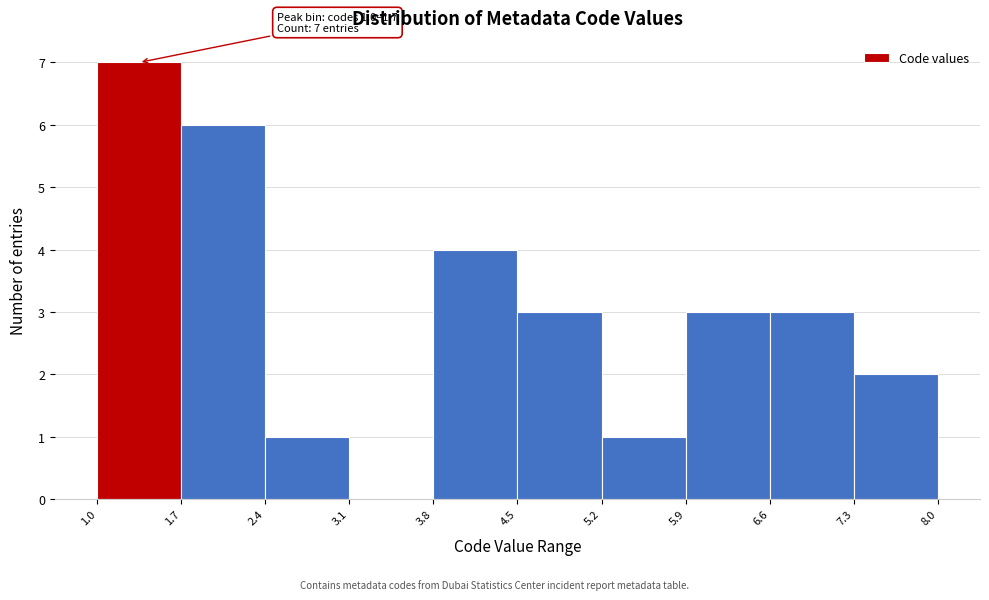

Over which range of the x-axis is the bar tallest?

1.0 to 1.7